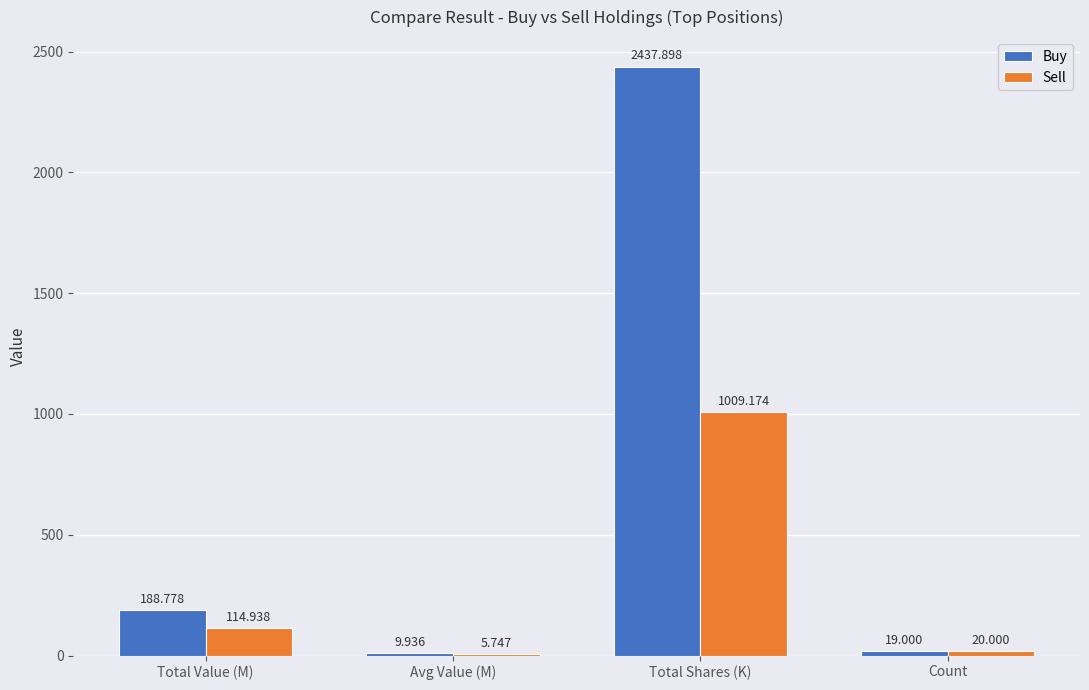

At which label is Buy closest to 1223?

Total Value (M)